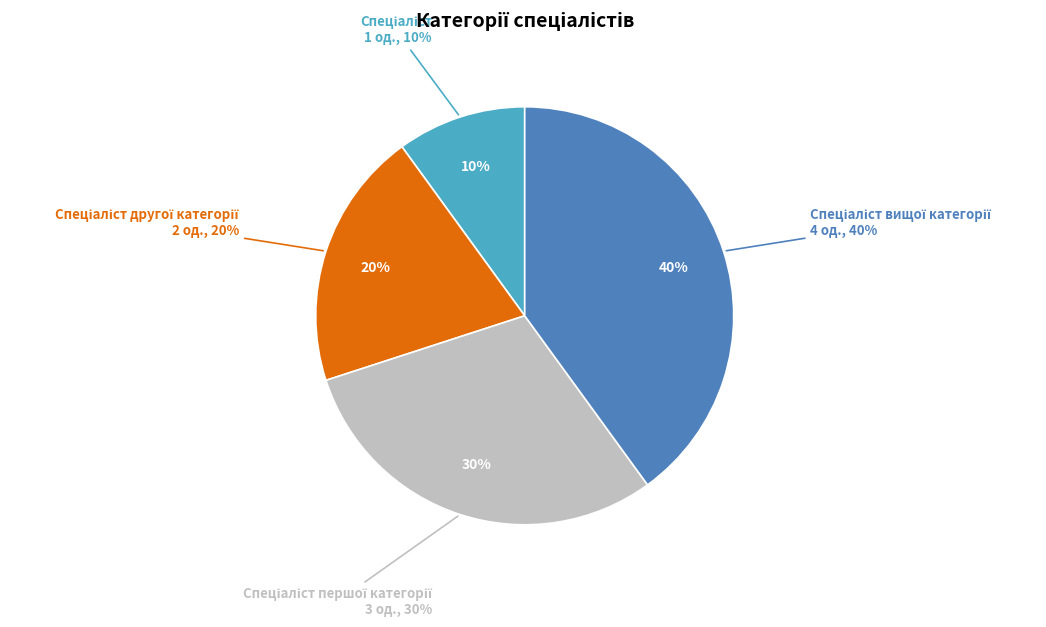

To the nearest percent, what is the average slice percentage?

25%